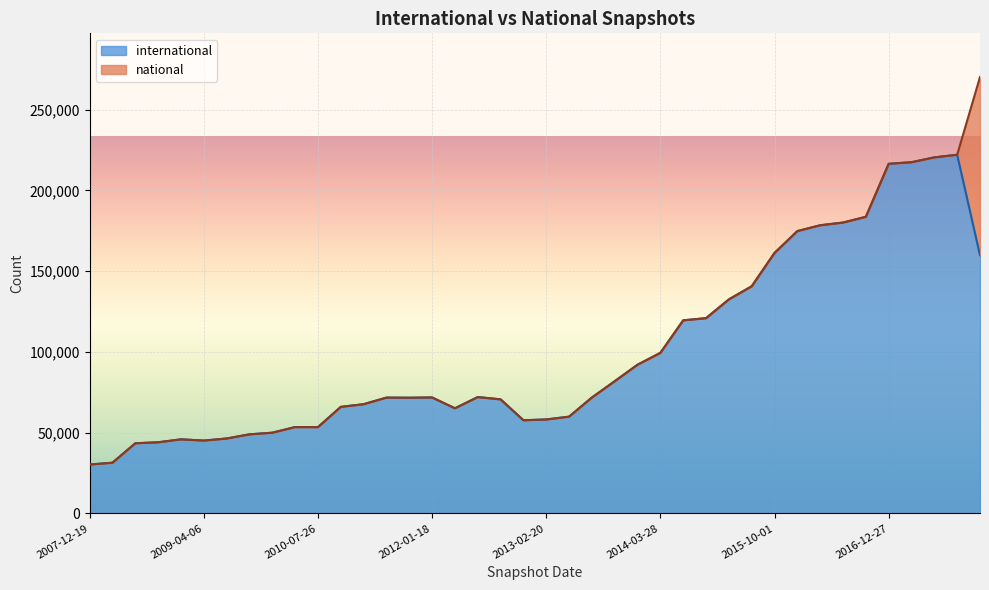

Approximately how many times larger is the value at 2016-12-27 compared to 2016-04-05?

1.2